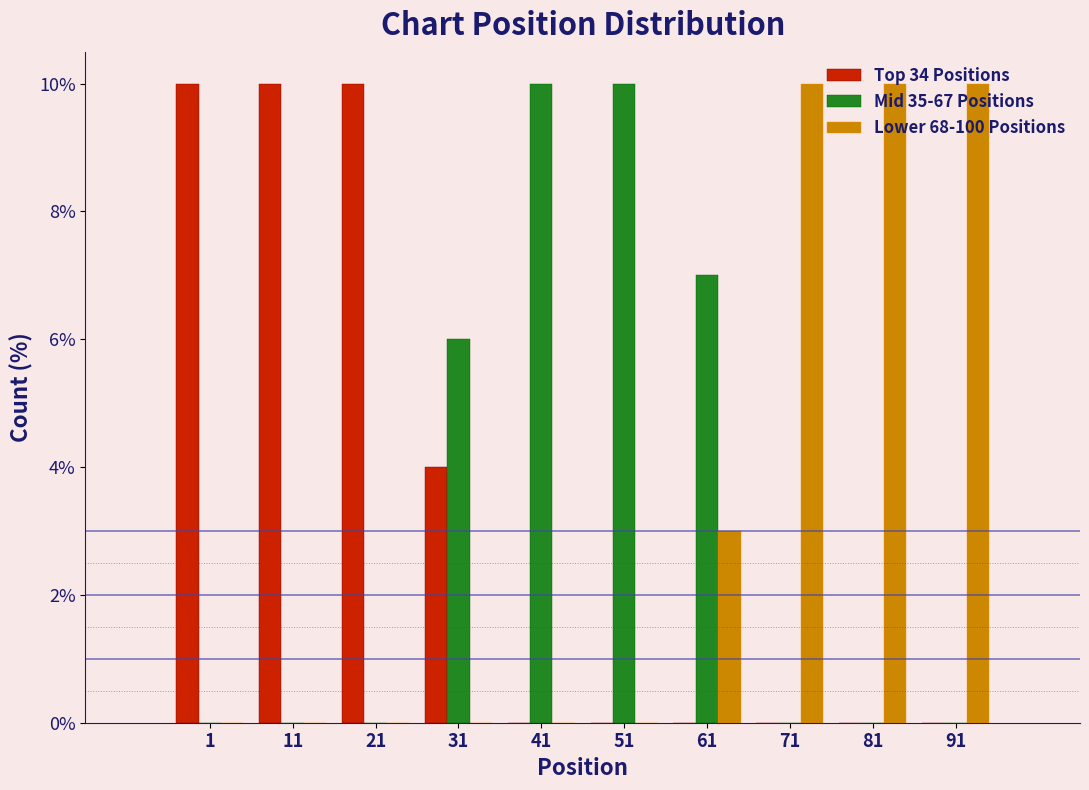

What is the maximum value for Lower 68-100 Positions?

10.0